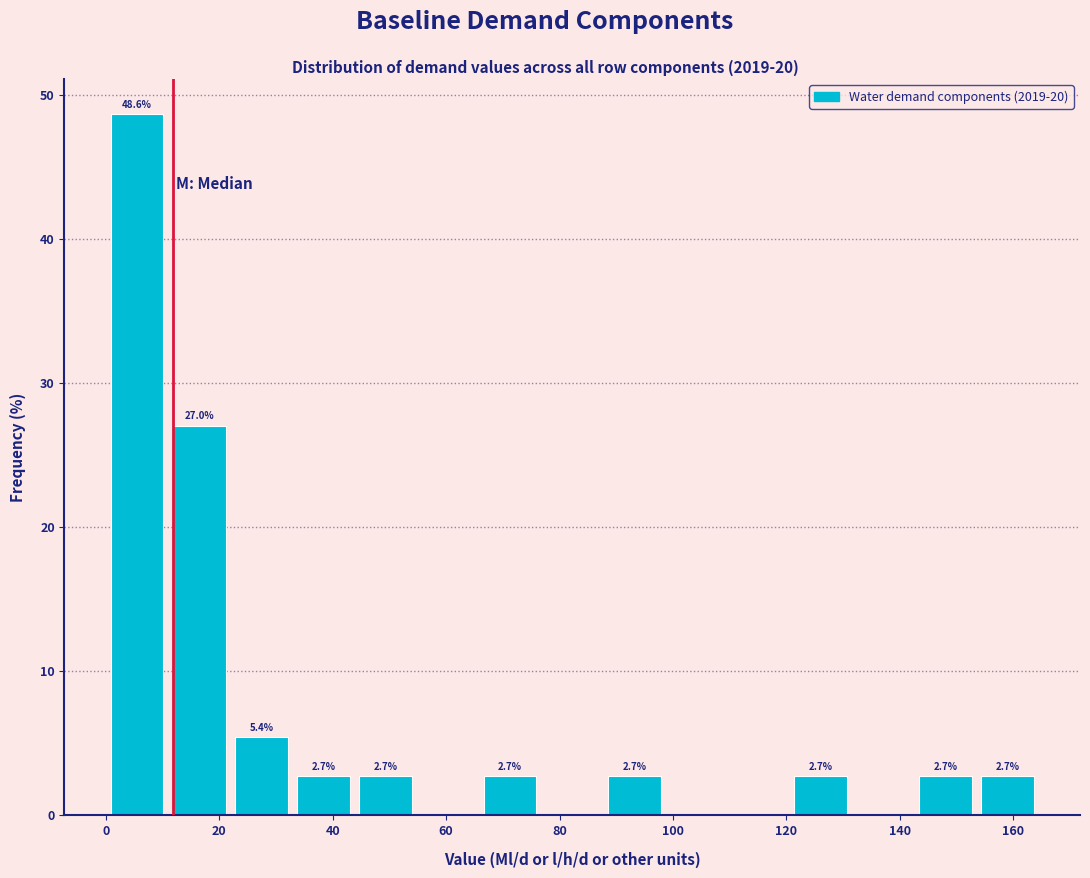

Which range on the x-axis has the tallest bar?

0 to 10